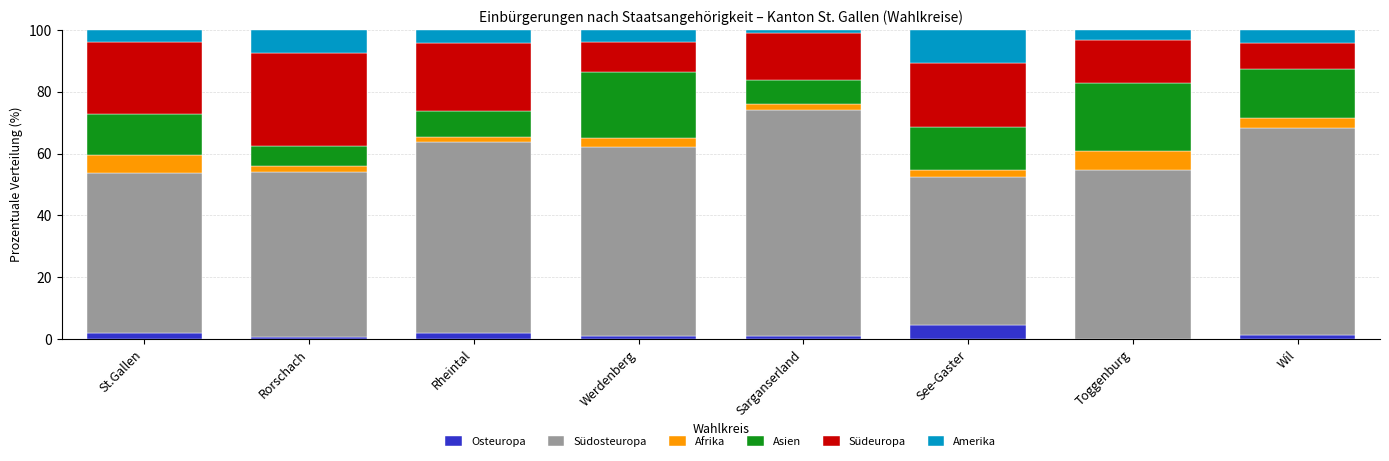

What is the highest value of the Osteuropa series?

4.6